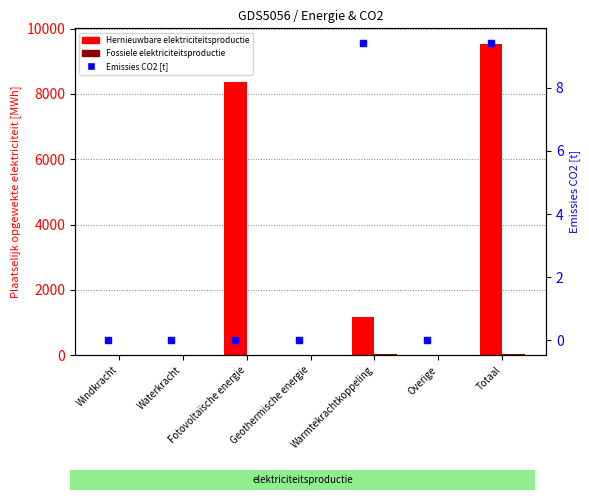

Are the bars grouped side by side (vs. stacked)?

Yes